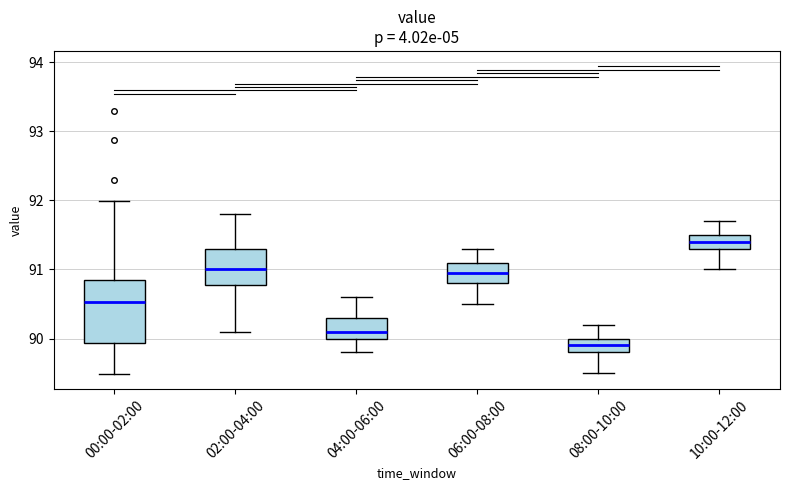

Which box has the lowest median line?

08:00-10:00